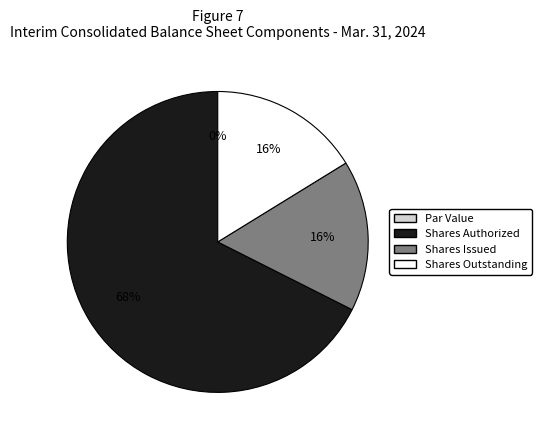

The Common stock, shares authorized slice represents 78% of the pie. True or false?

False